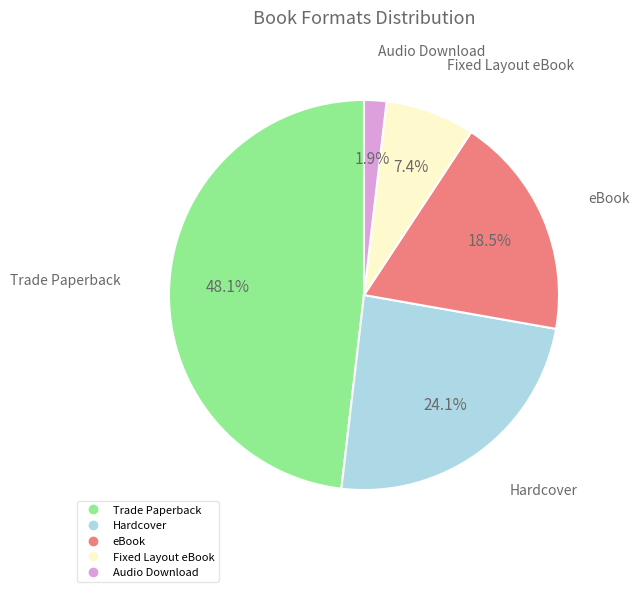

To the nearest percent, what is the difference between the largest and smallest slice percentages?

46%